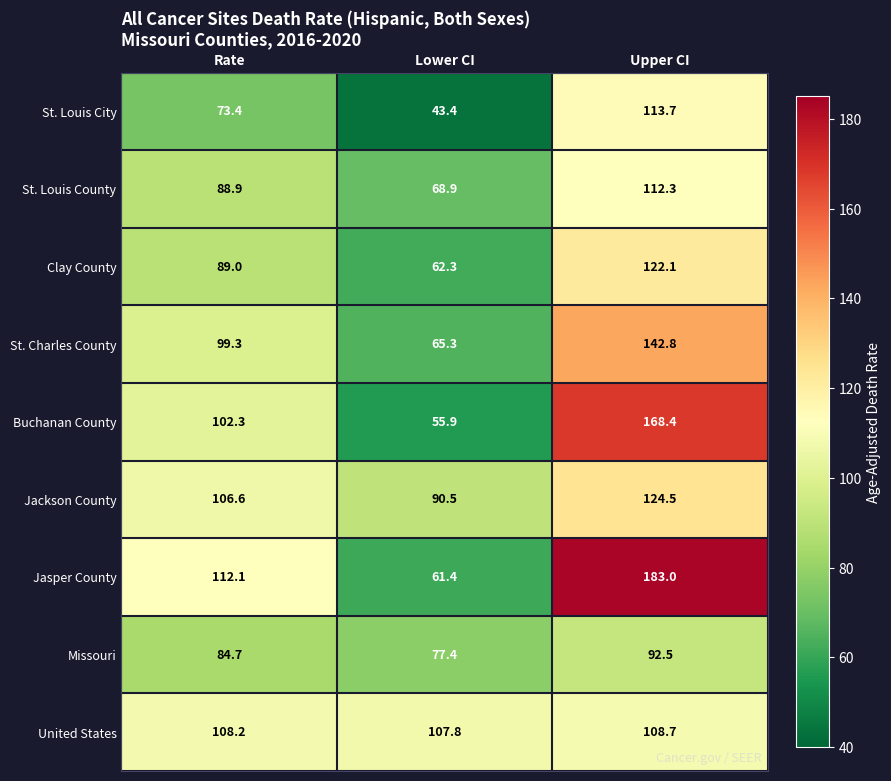

At which category does the chart reach its peak across all series?

Upper CI